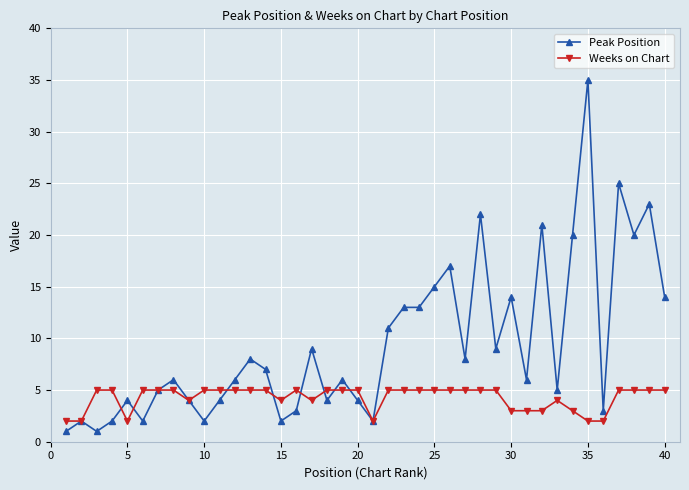

Which series has the largest total across all categories?

Peak Position